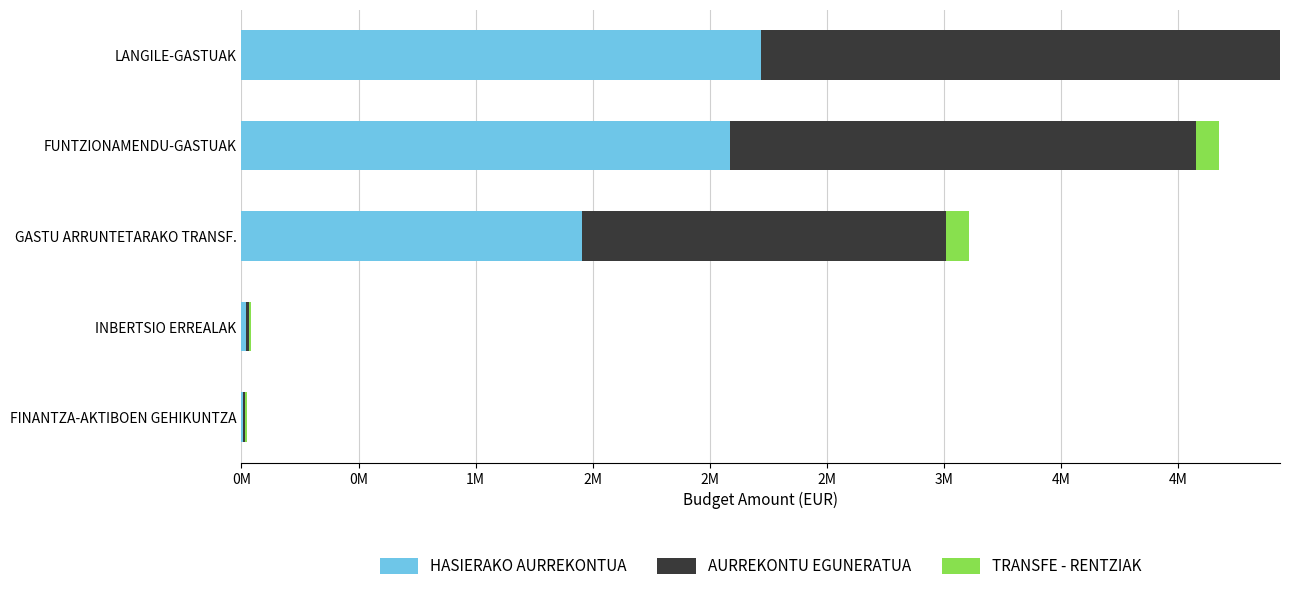

What are all the series names shown in the legend?

HASIERAKO AURREKONTUA, AURREKONTU EGUNERATUA, TRANSFE - RENTZIAK